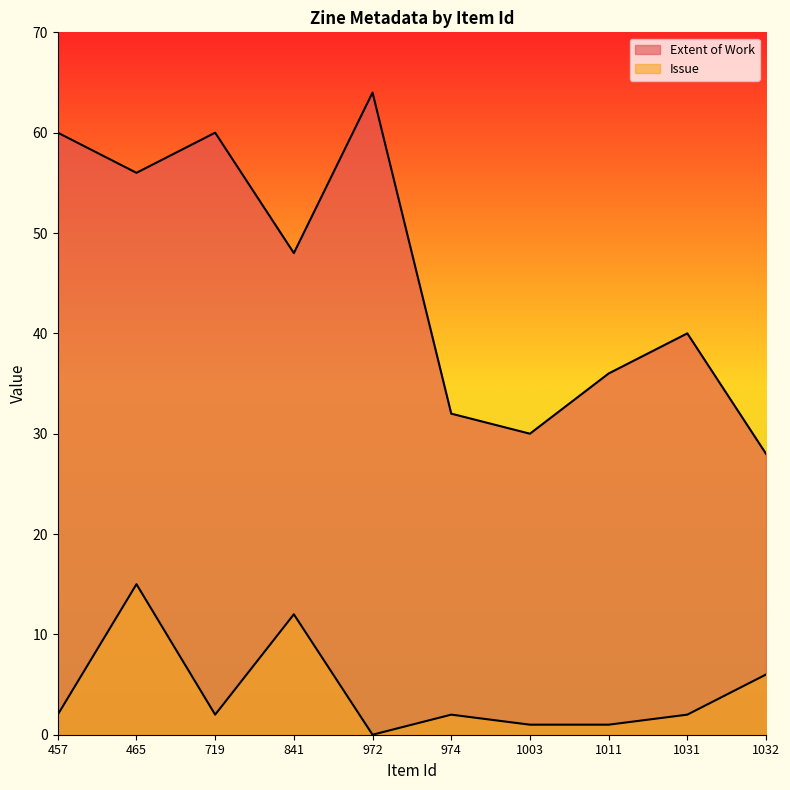

What is the highest value of the Issue series?

15